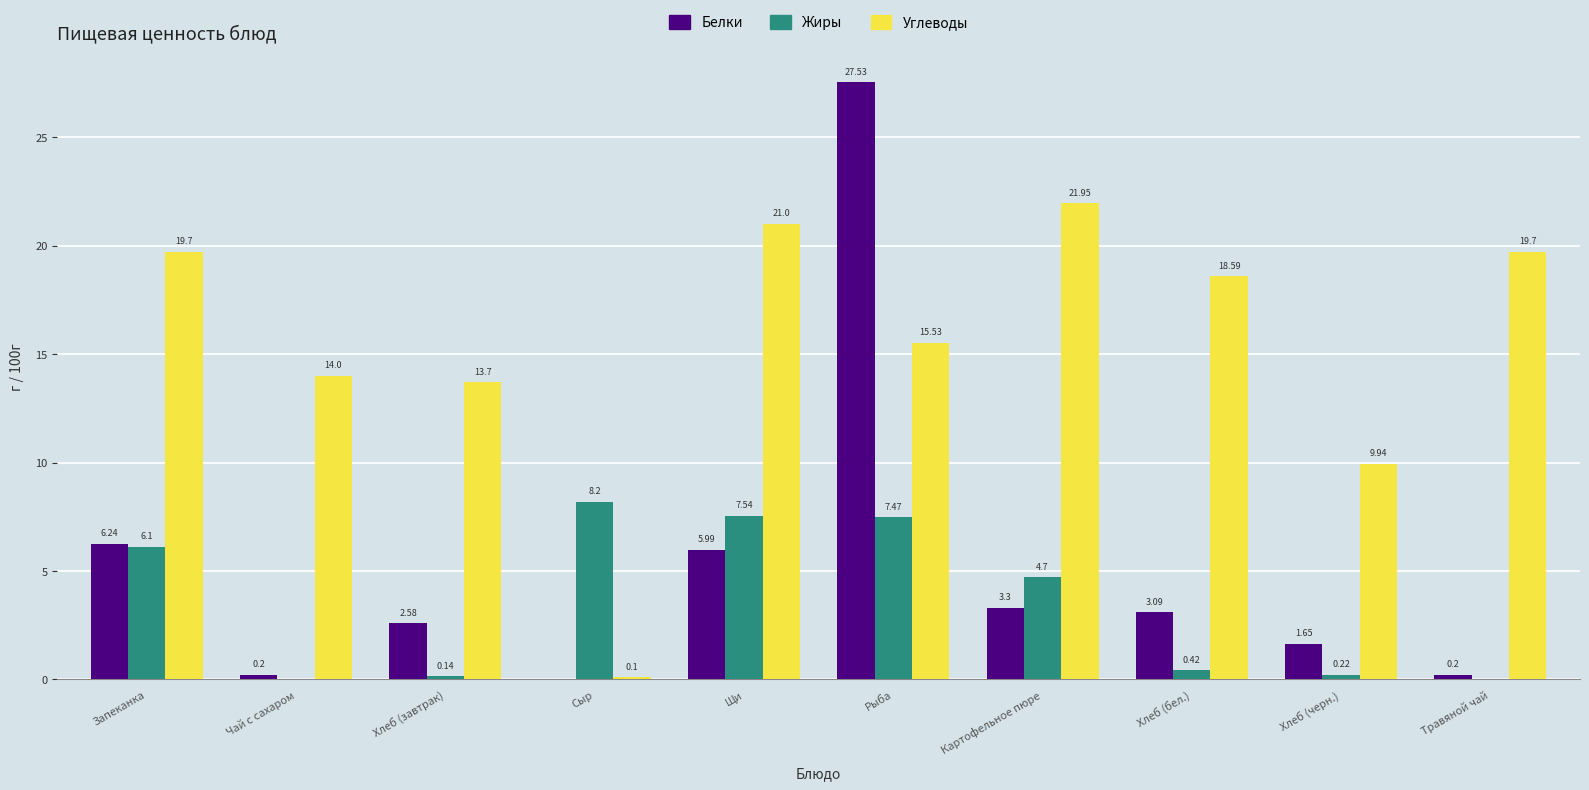

What value does the Жиры series have at Хлеб (черн.)?

0.2